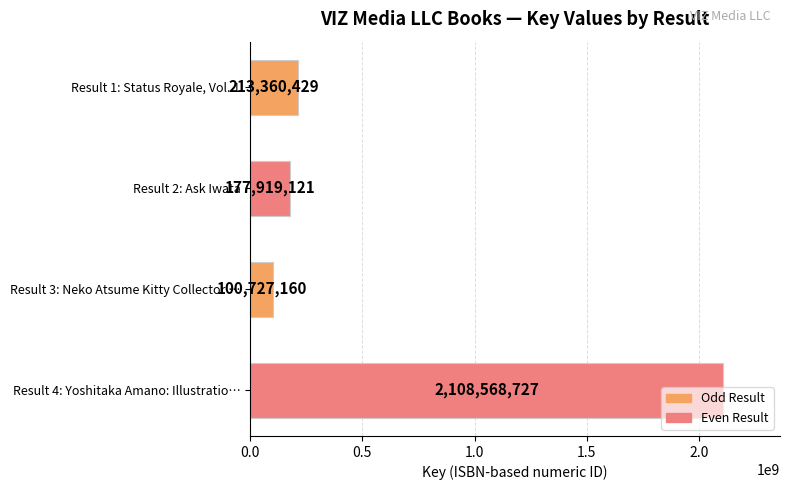

List the labels in order of value, largest first.

Result 4: Yoshitaka Amano: Illustratio…, Result 1: Status Royale, Vol. 1, Result 2: Ask Iwata, Result 3: Neko Atsume Kitty Collector …